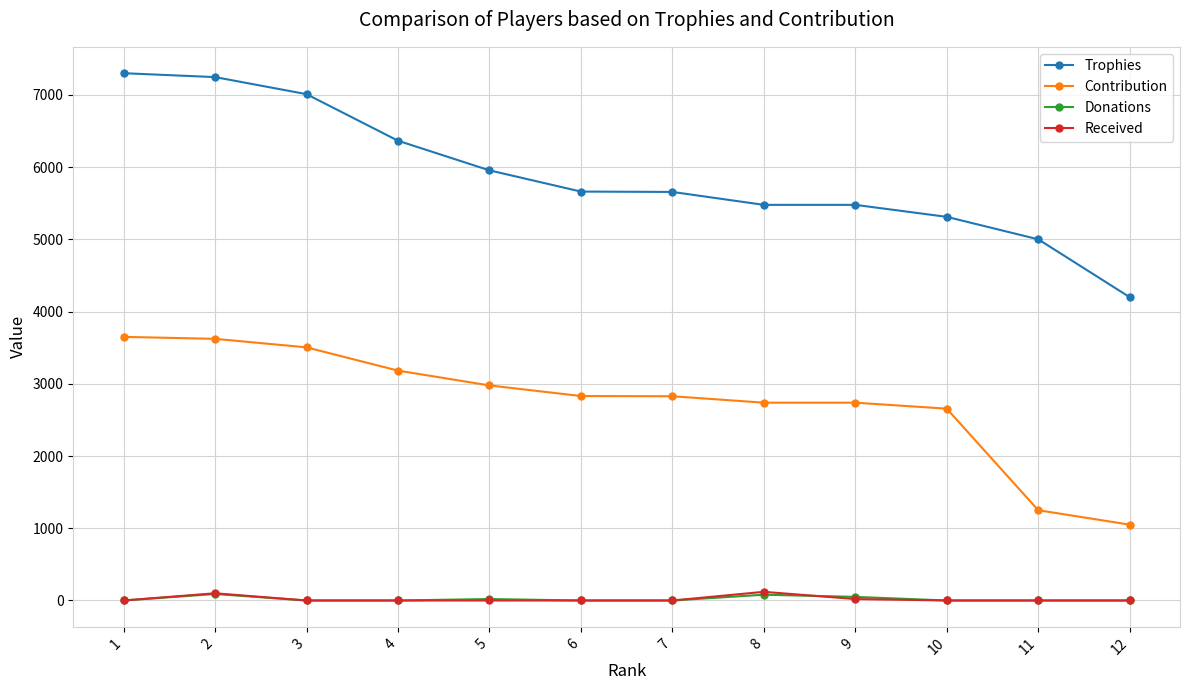

Which series has the largest total across all categories?

Trophies